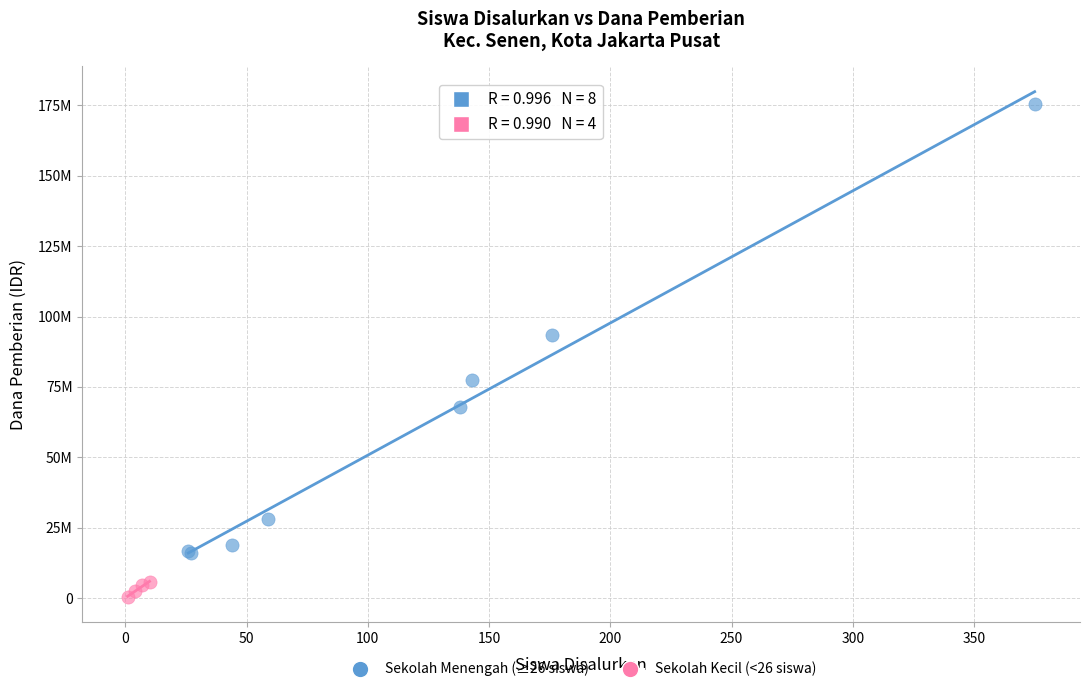

What are all the series names shown in the legend?

Sekolah Menengah (≥26 siswa), Sekolah Kecil (<26 siswa)